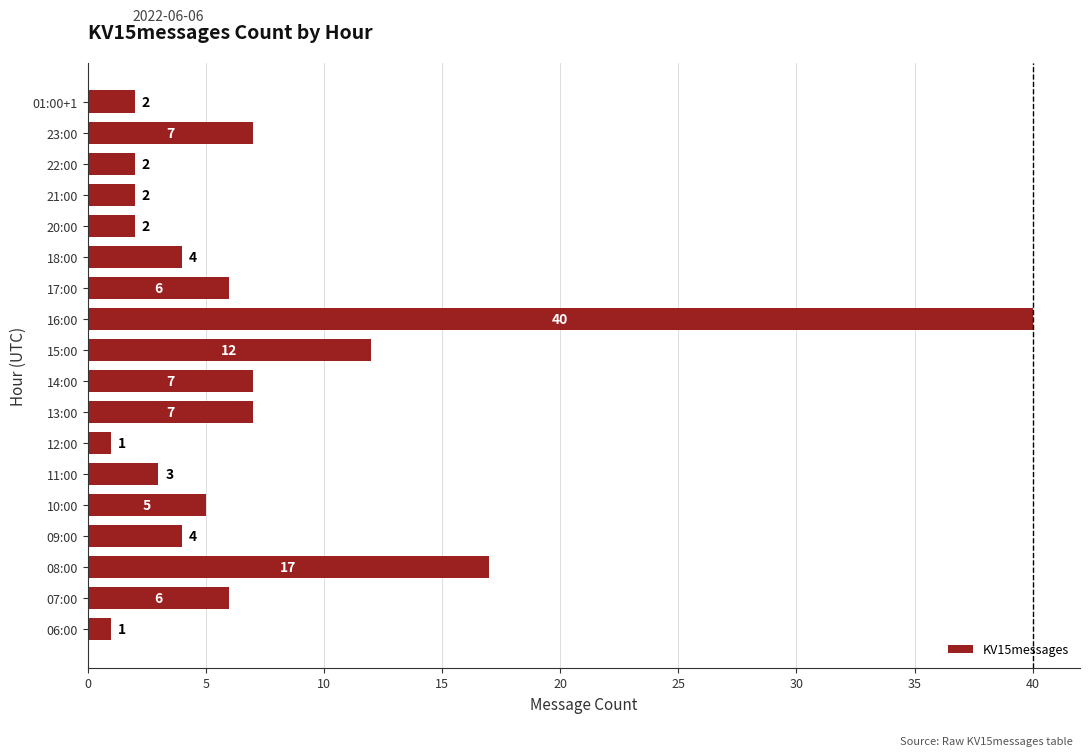

How many data points does each series have?

18